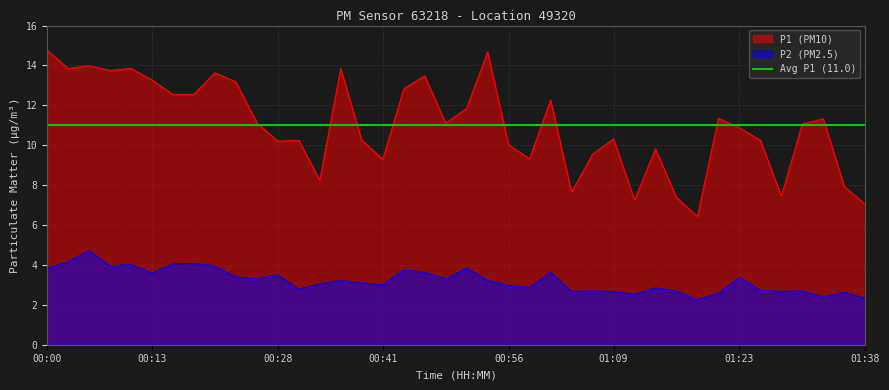

What is the label of the 36th point from the right?

00:10